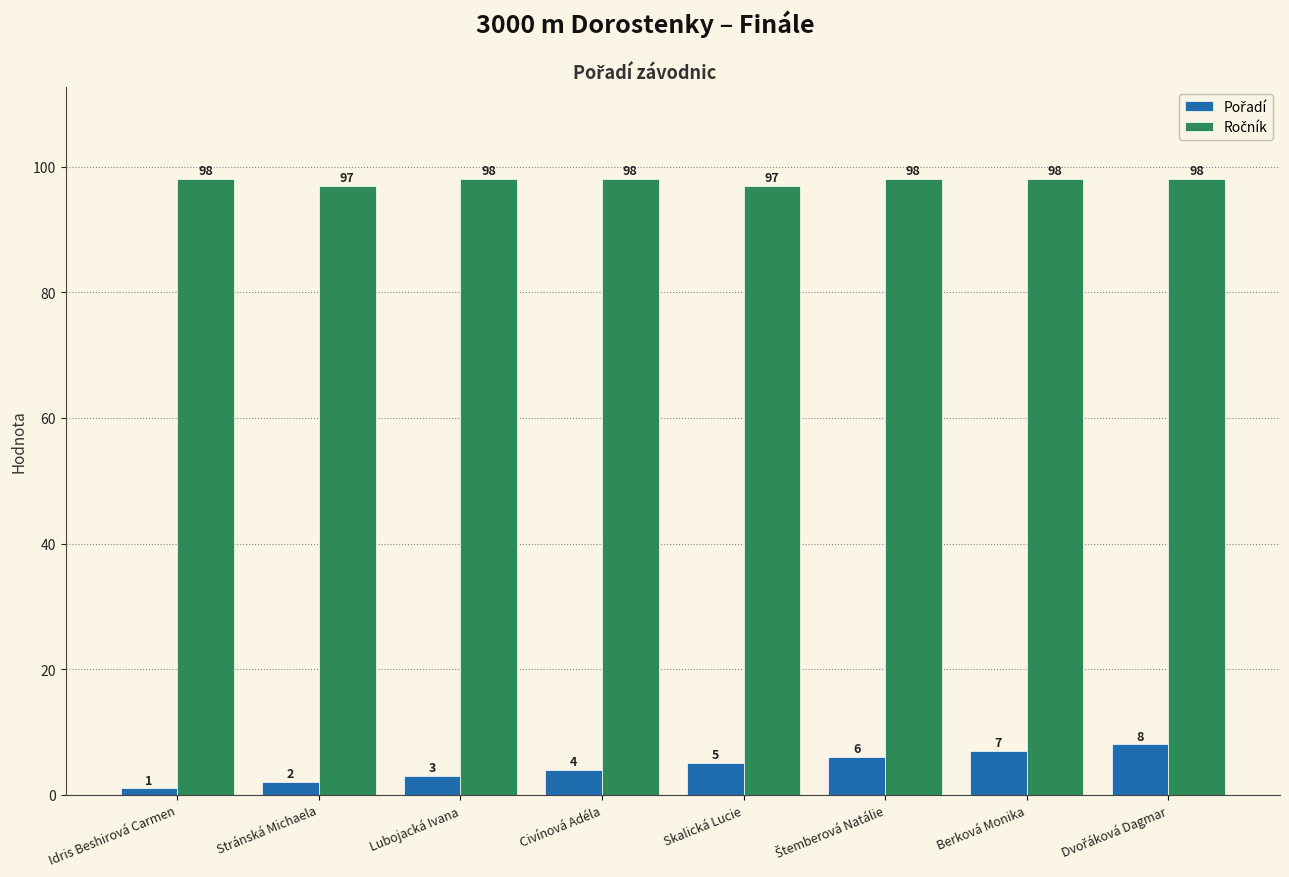

At which category does the chart reach its minimum across all series?

Idris Beshirová Carmen